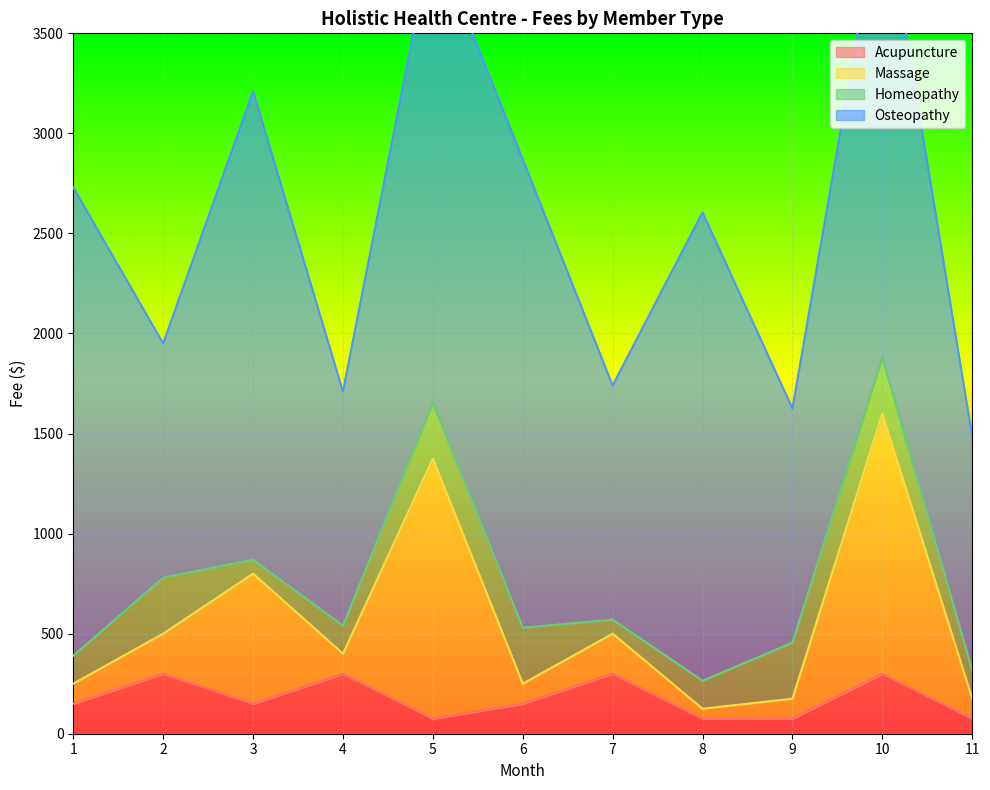

Reading left to right, what are all the values shown in this chart?

Acupuncture: 150	300	150	300	75	150	300	75	75	300	75
Massage: 100	200	650	100	1300	100	200	50	100	1300	100
Homeopathy: 140	280	70	140	280	280	70	140	280	280	140
Osteopathy: 2340	1170	2340	1170	2340	2340	1170	2340	1170	2340	1170